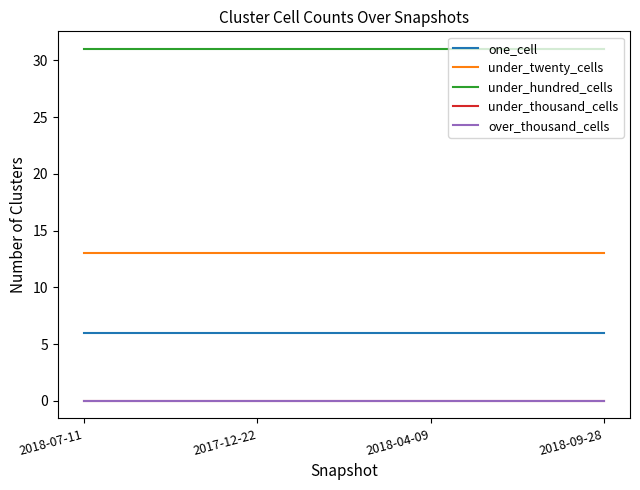

What is the total value across all series at 2018-09-28?

50